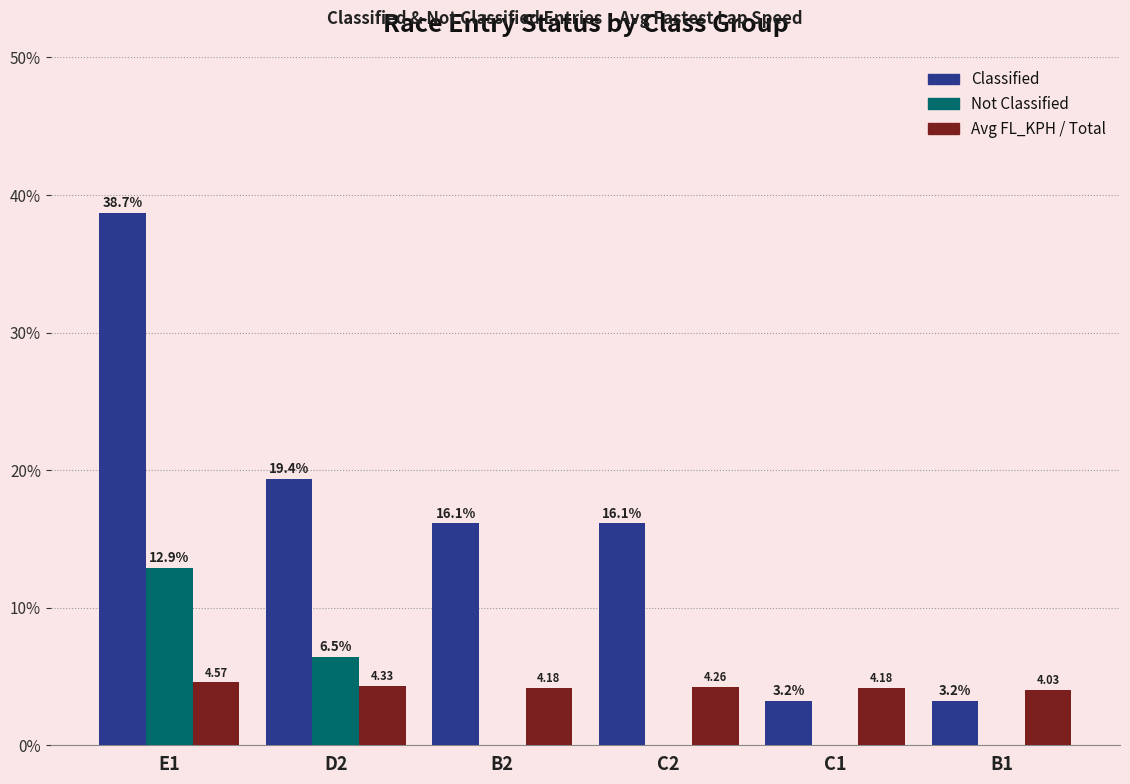

What are all the series names shown in the legend?

Classified, Not Classified, Avg FL_KPH / Total